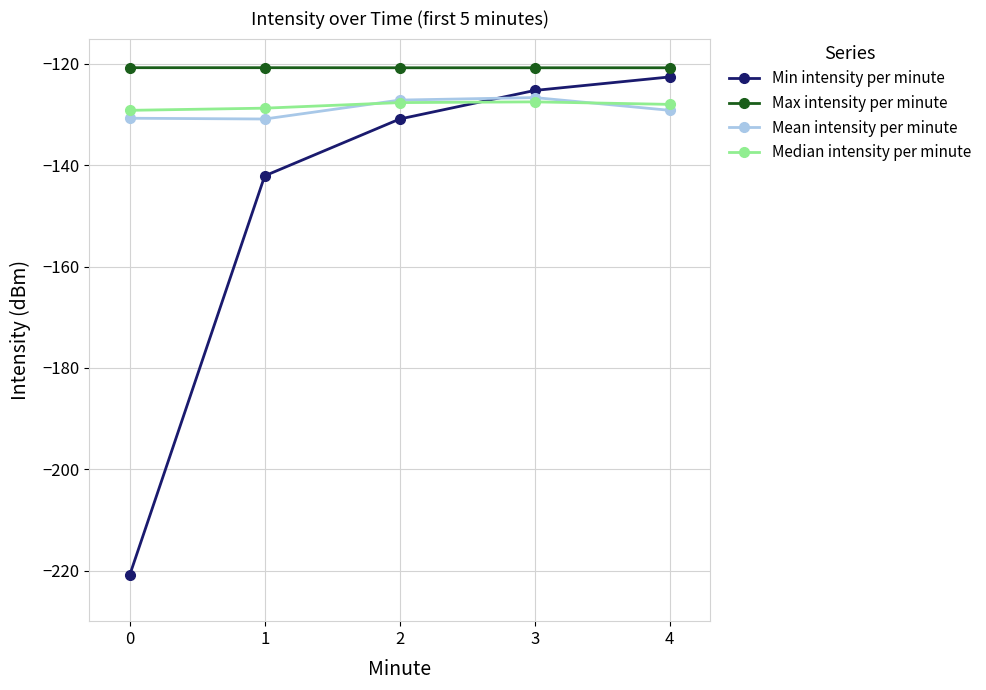

The Min intensity per minute series shows -26.5 at 3. True or false?

False